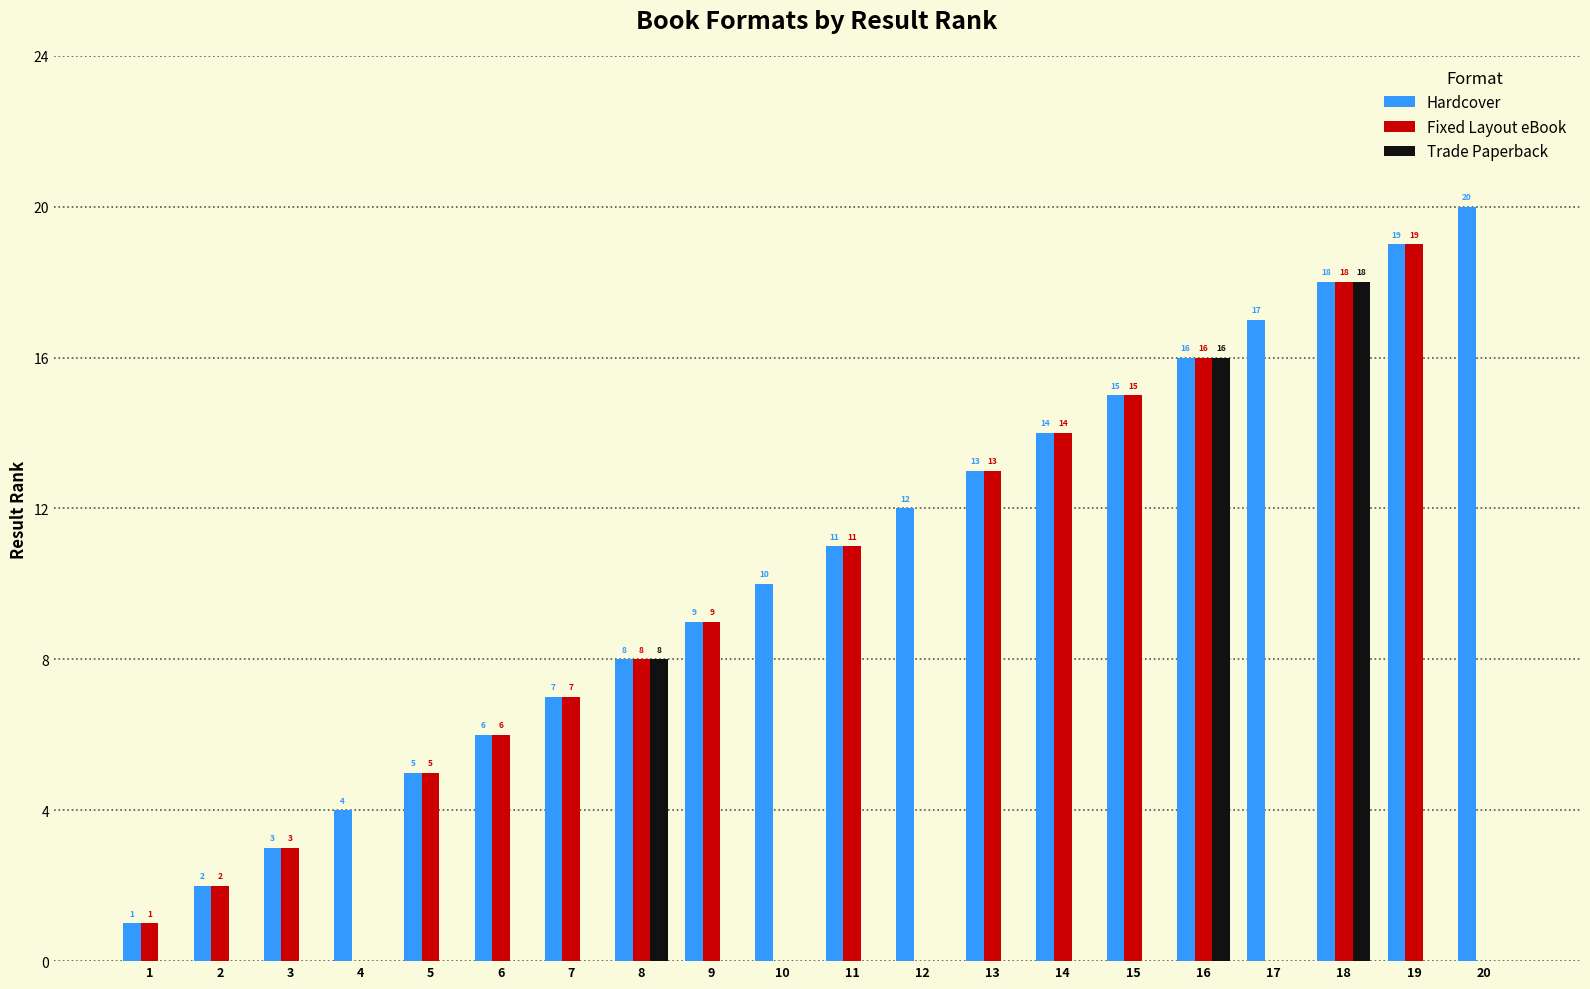

What is the spread (max minus min) of values at 9?

9